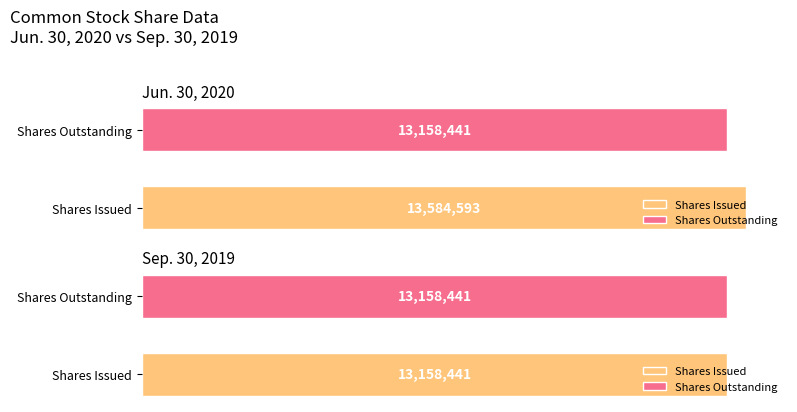

What value does the Sep. 30, 2019 series have at Common stock, shares issued (in shares)?

13158441